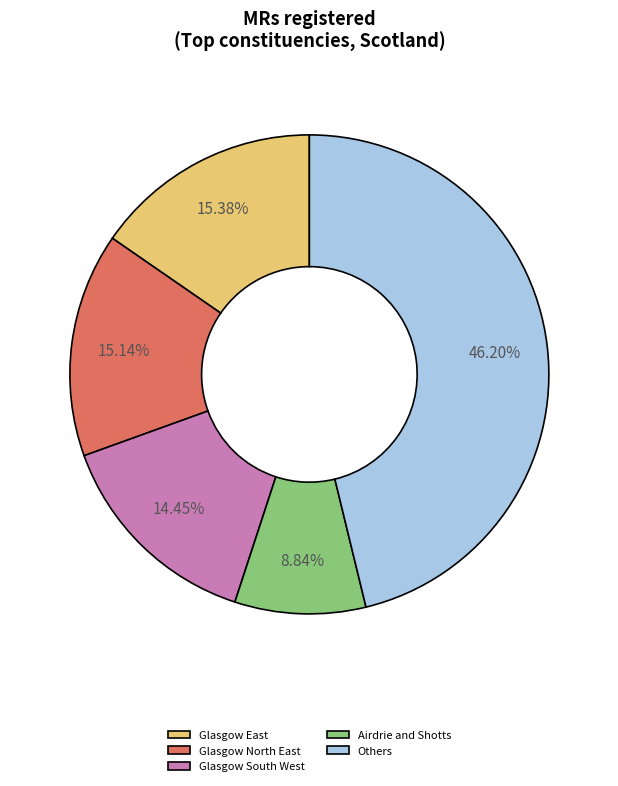

Is there any slice that represents more than half of the pie?

No